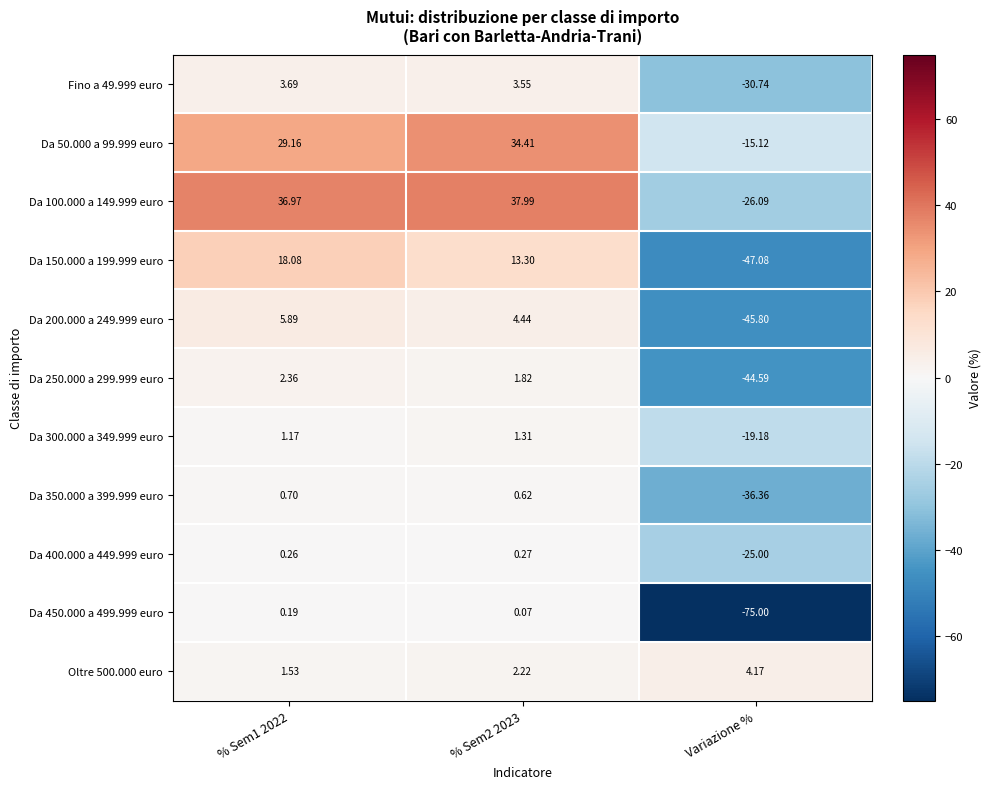

Between % Sem2 2023 and Variazione %, which series saw the biggest shift?

Da 450.000 a 499.999 euro